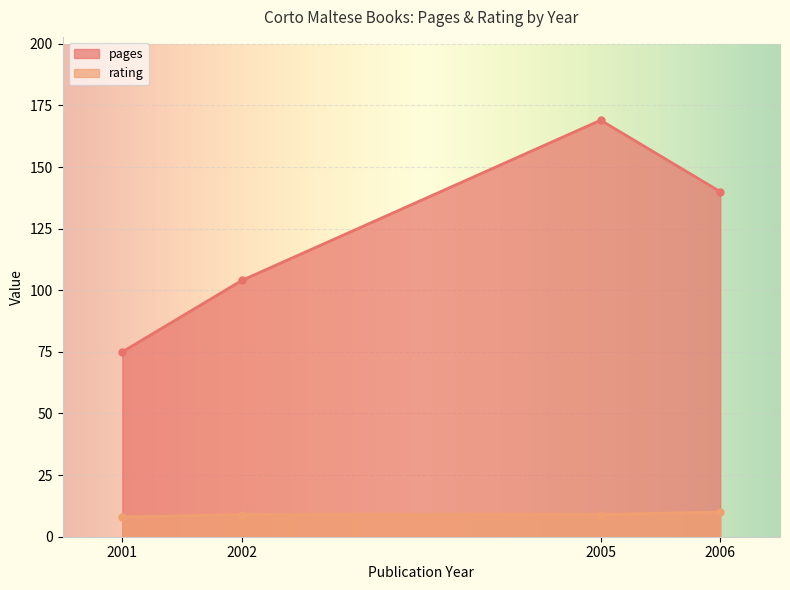

The pages series shows 169 at 2005. True or false?

True